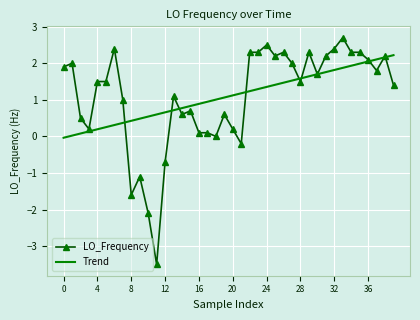

Which series has the widest spread of values?

LO_Frequency